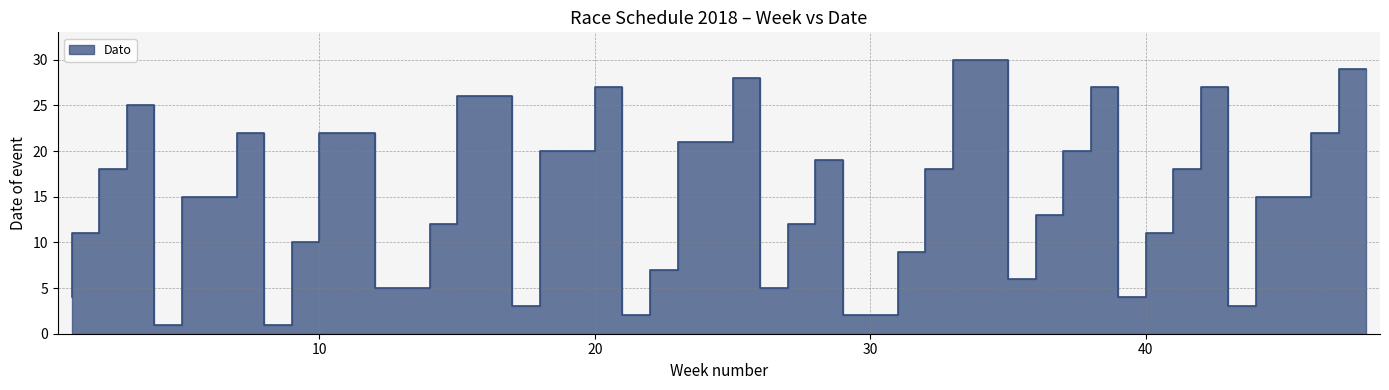

True or false: the data has more than 1 interior local peaks.

True